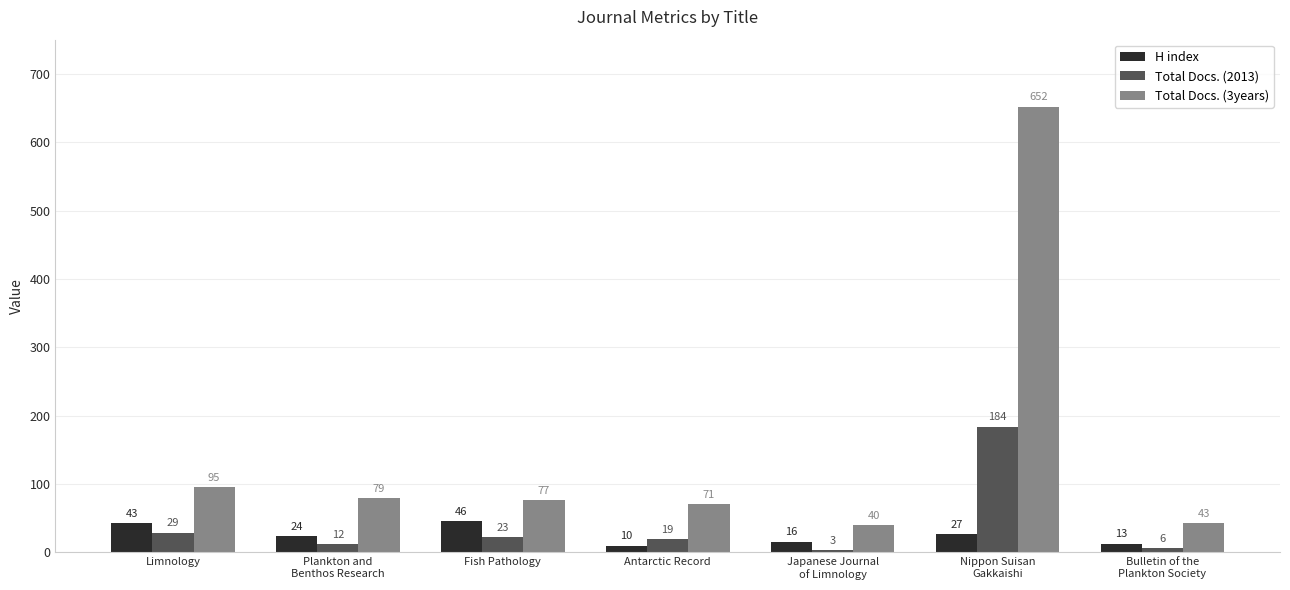

The Total Docs. (2013) series shows 184 at Nippon Suisan
Gakkaishi. True or false?

True